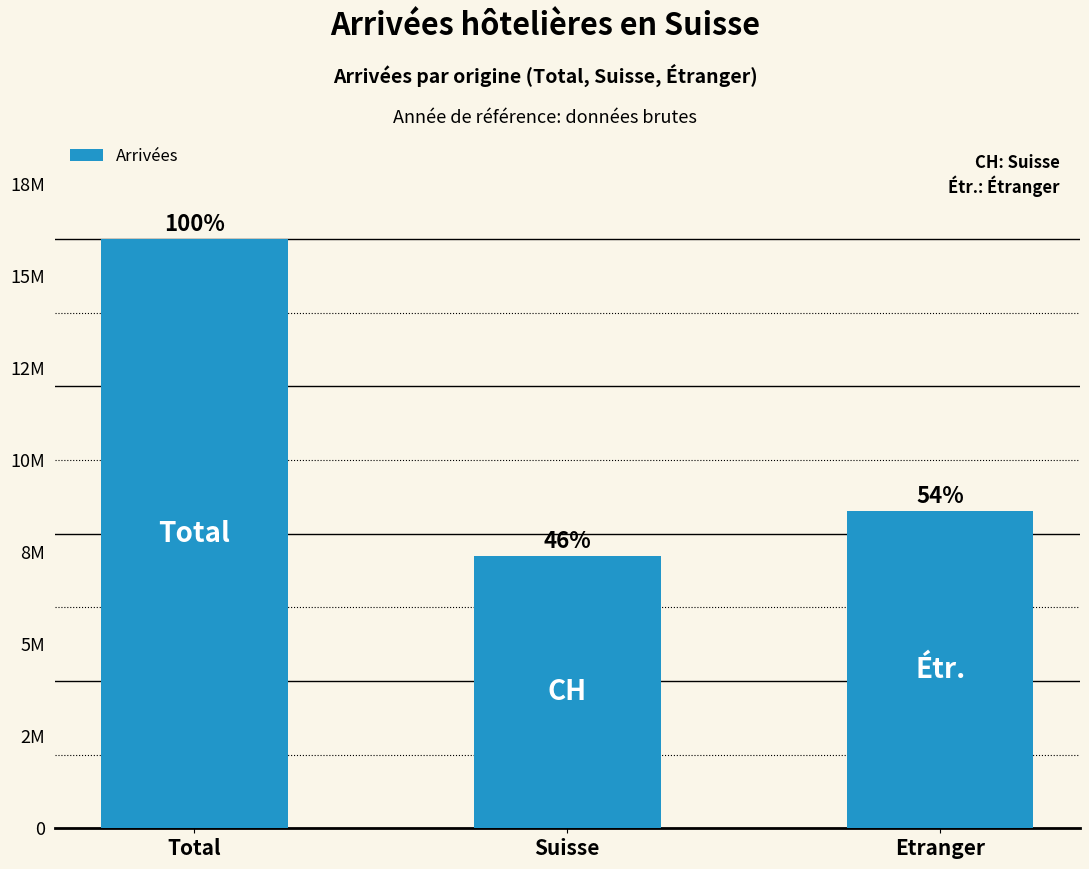

Reading right to left, extract all data points from this chart.

8608337	7389040	15997377